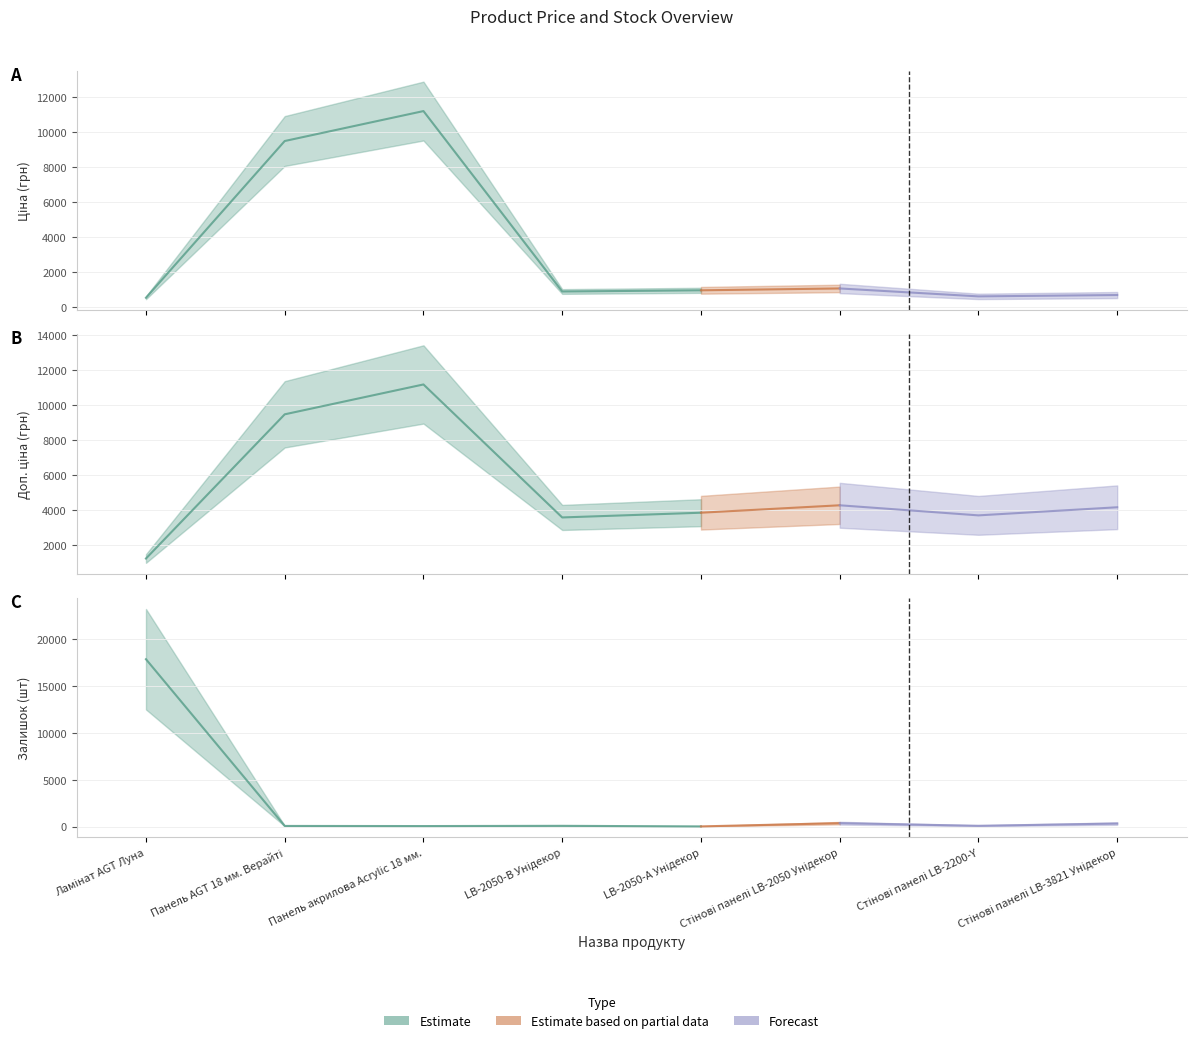

Is the value of Ціна at Ламінат AGT Луна greater than the value of Залишок at LB-2050-В Унідекор?

Yes